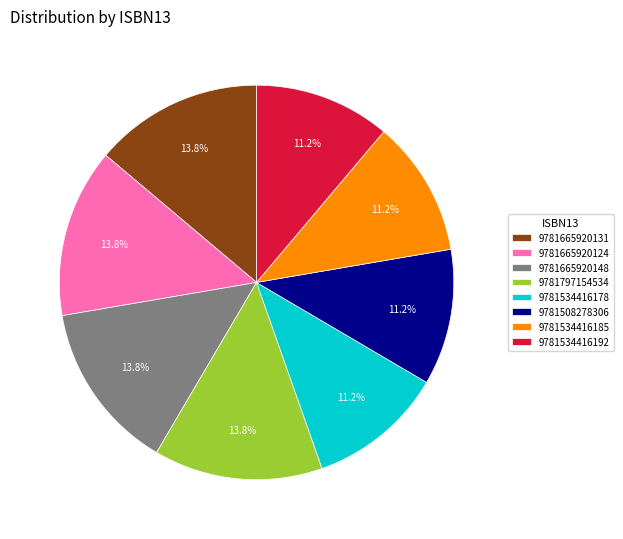

What is the ratio of the value at 9781665920124 to the value at 9781534416185?

1.2